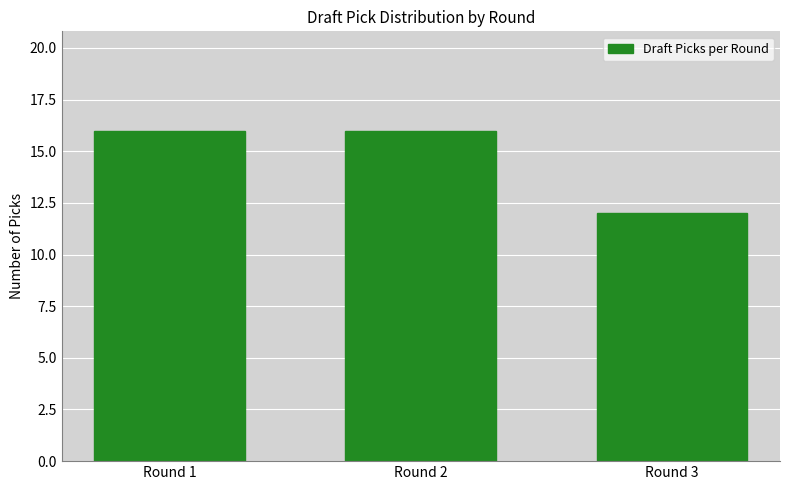

Reading left to right, what are all the values shown in this chart?

16	16	12